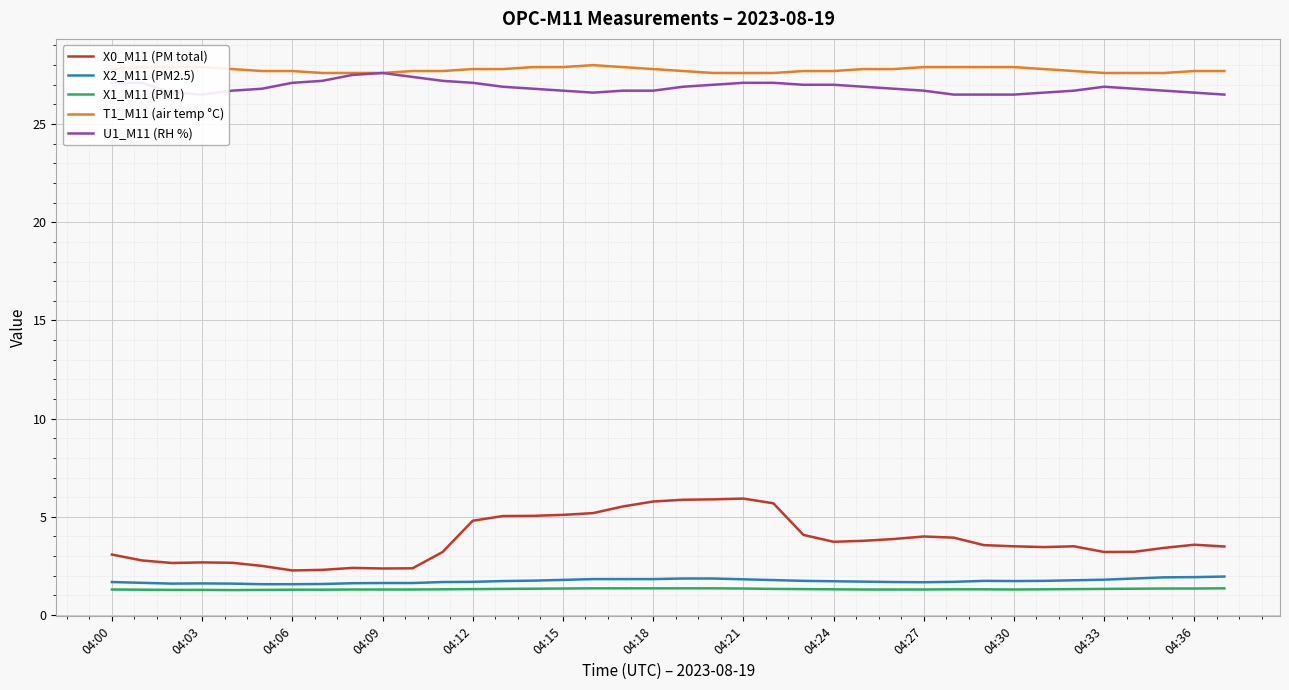

What is the minimum value for X2_M11 (PM2.5)?

1.6